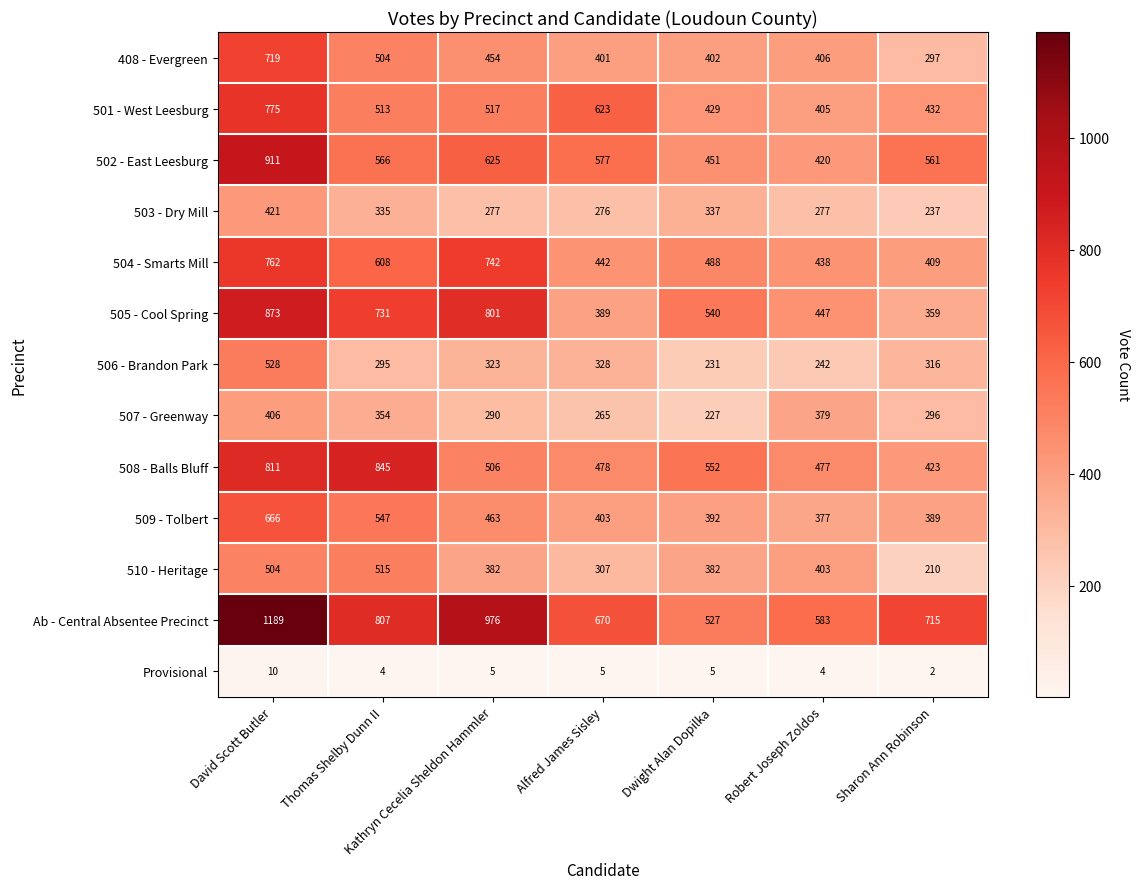

The 503 - Dry Mill series shows 237 at Sharon Ann Robinson. True or false?

True